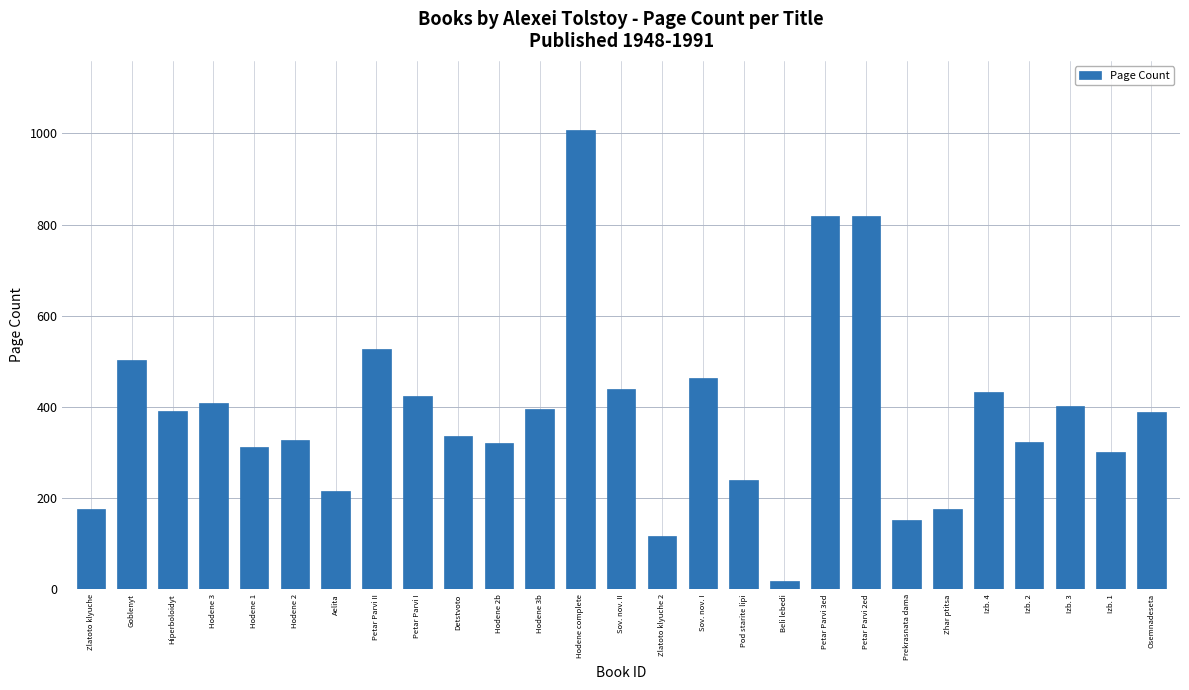

At which category does the chart reach its minimum across all series?

Beli lebedi